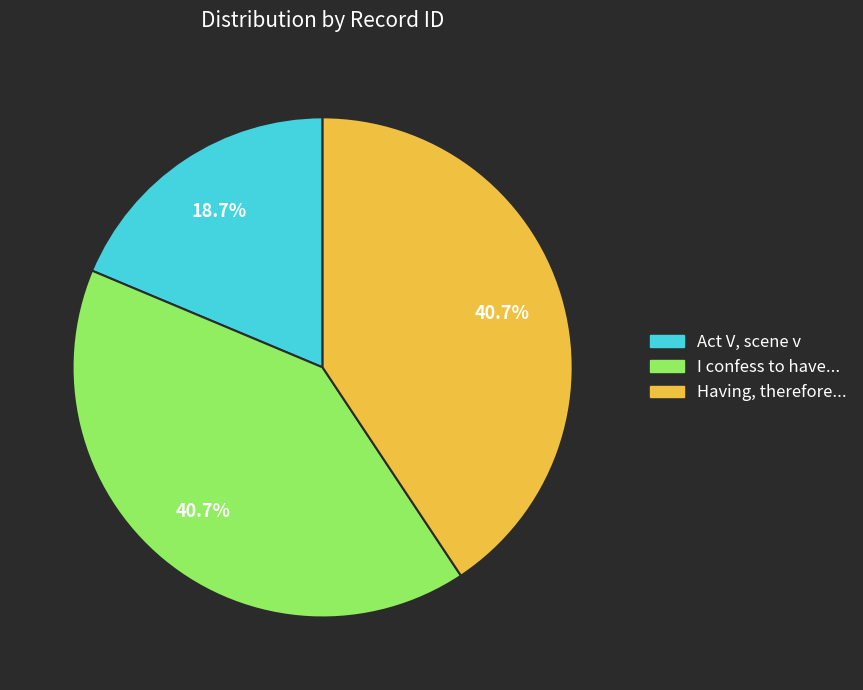

Which slice is the smallest?

Act V, scene v